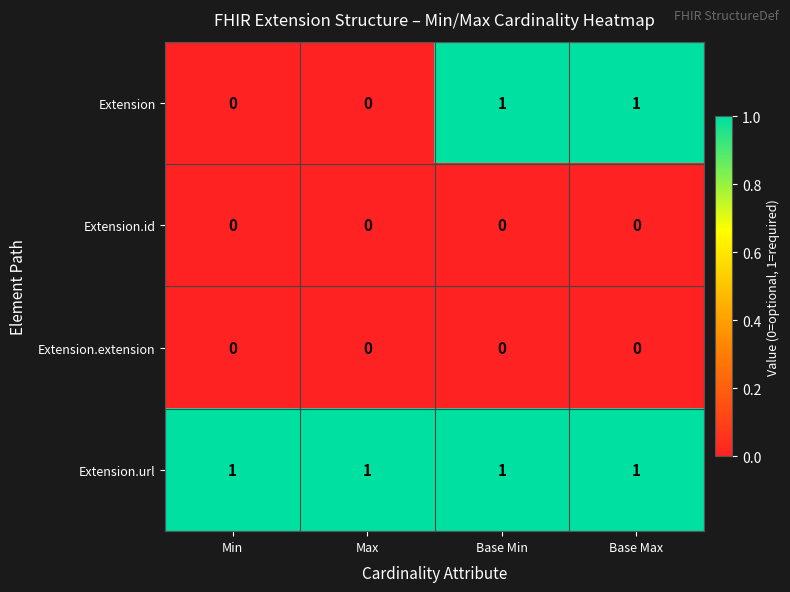

How many series are shown in this chart?

4